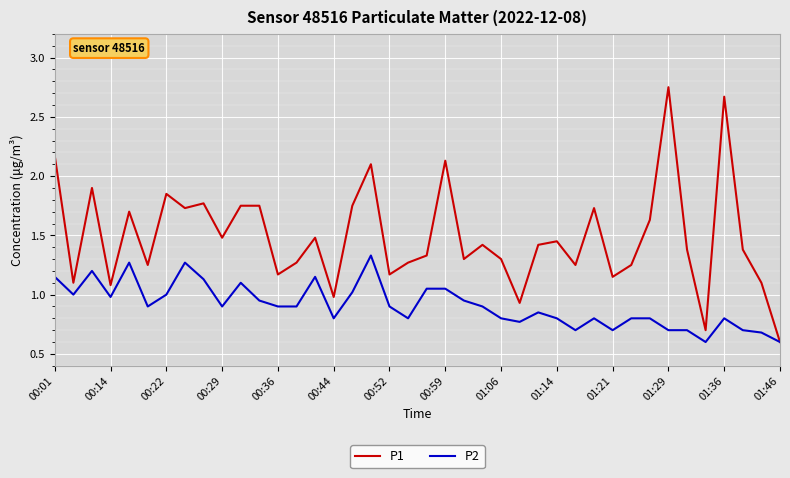

Rank the series by their maximum value, from lowest to highest.

P2, P1